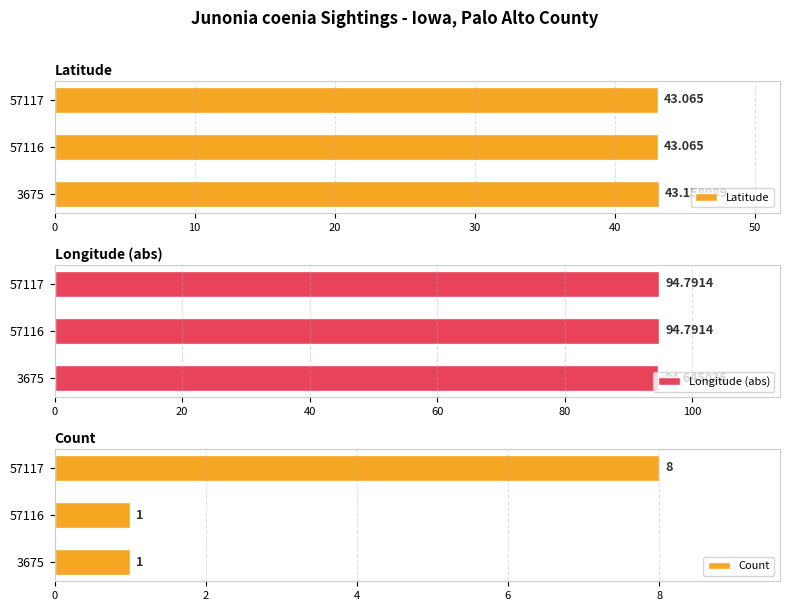

Which series has the largest total across all categories?

Longitude (abs)